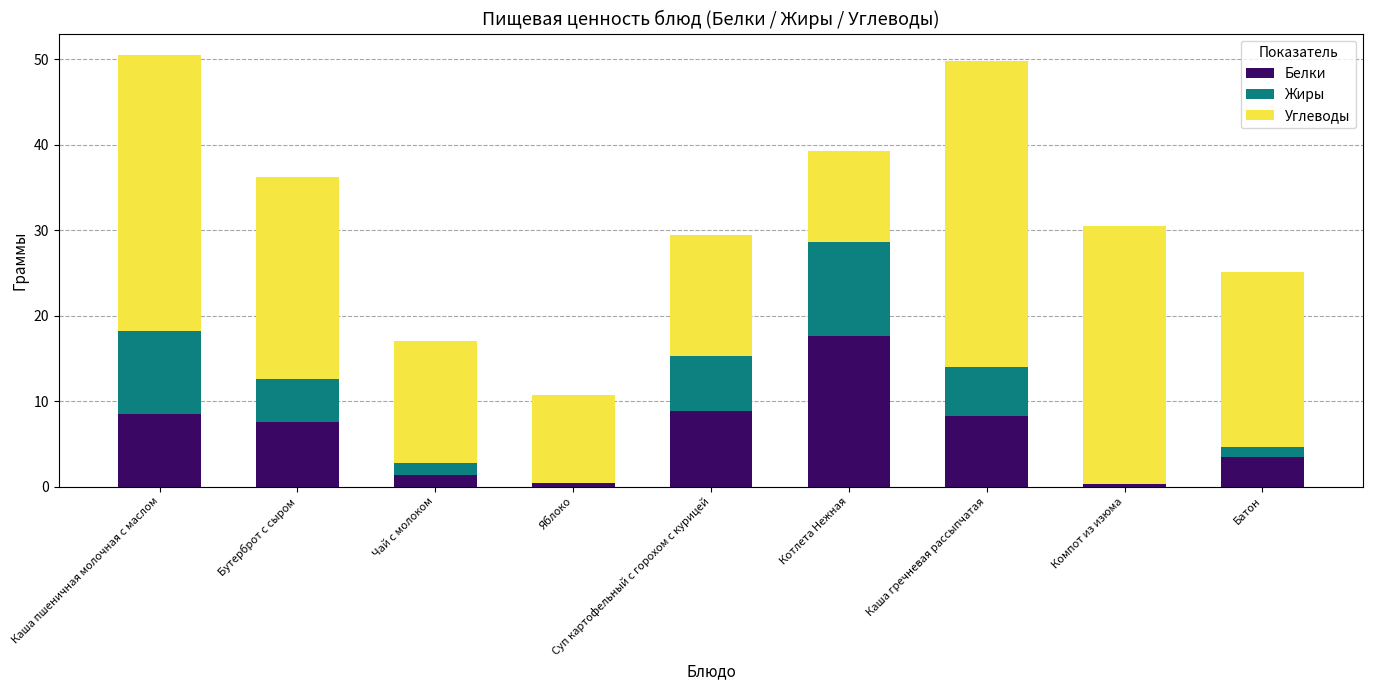

What is the total value across all series at Бутерброт с сыром?

36.2